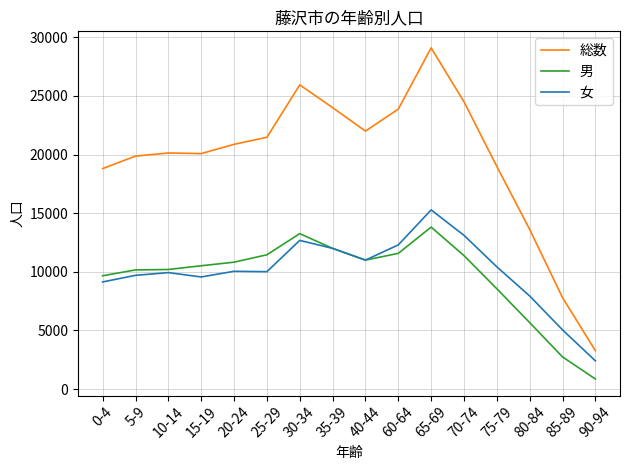

At how many categories does at least one series exceed 6690?

15